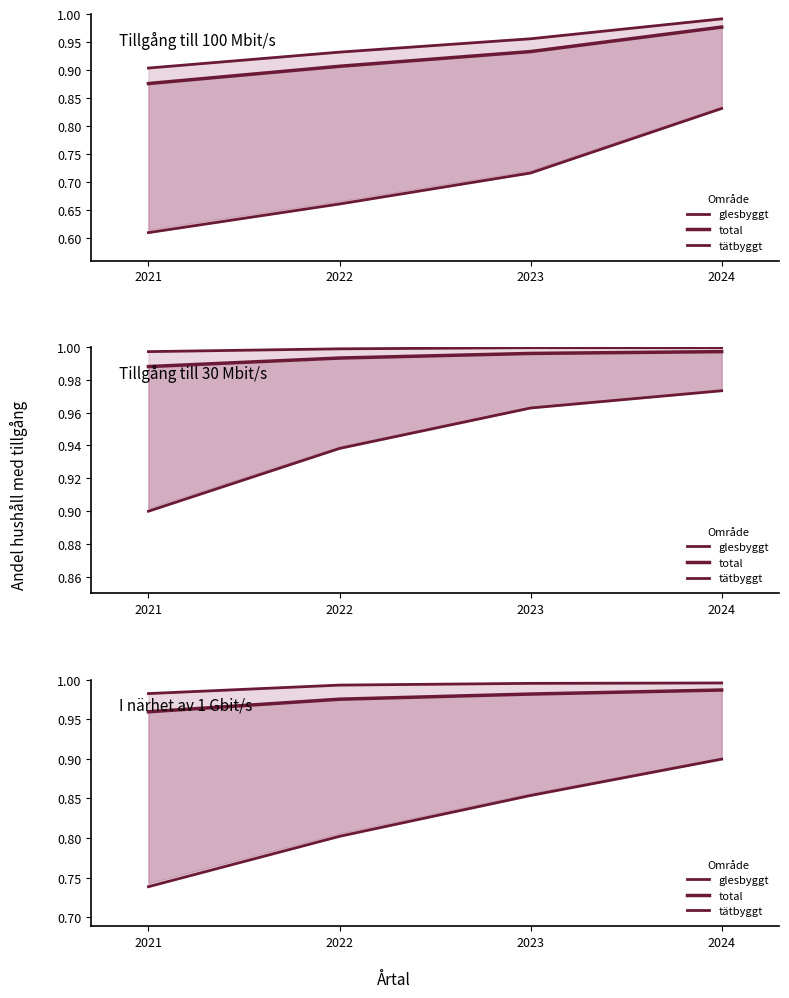

What is the difference between the glesbyggt values at 2022 and 2021?

0.1